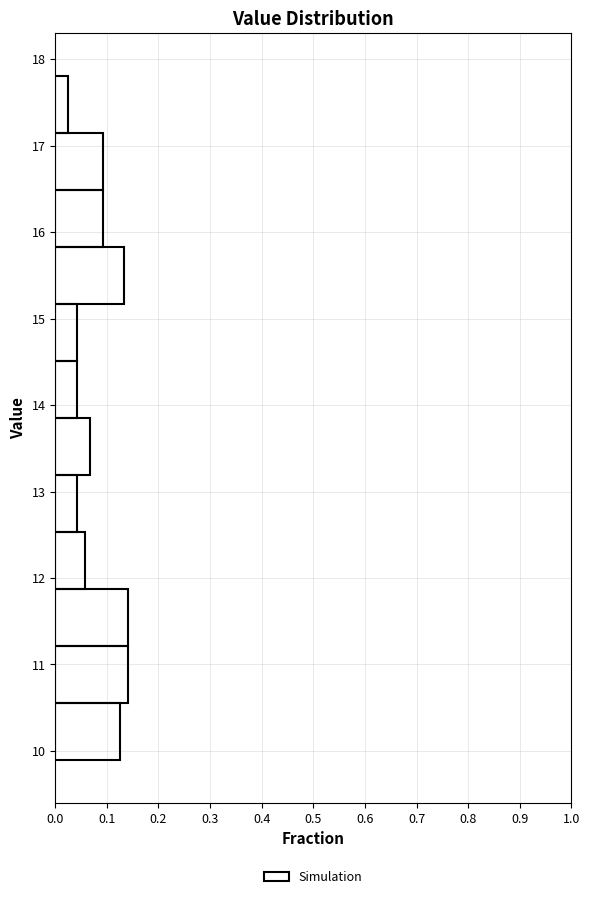

What is the length of the bar covering 14.5 to 15.2 on the y-axis? Neither the bar edges nor the lengths are printed on the chart, so give them approximately, as read against the axes.

0.04